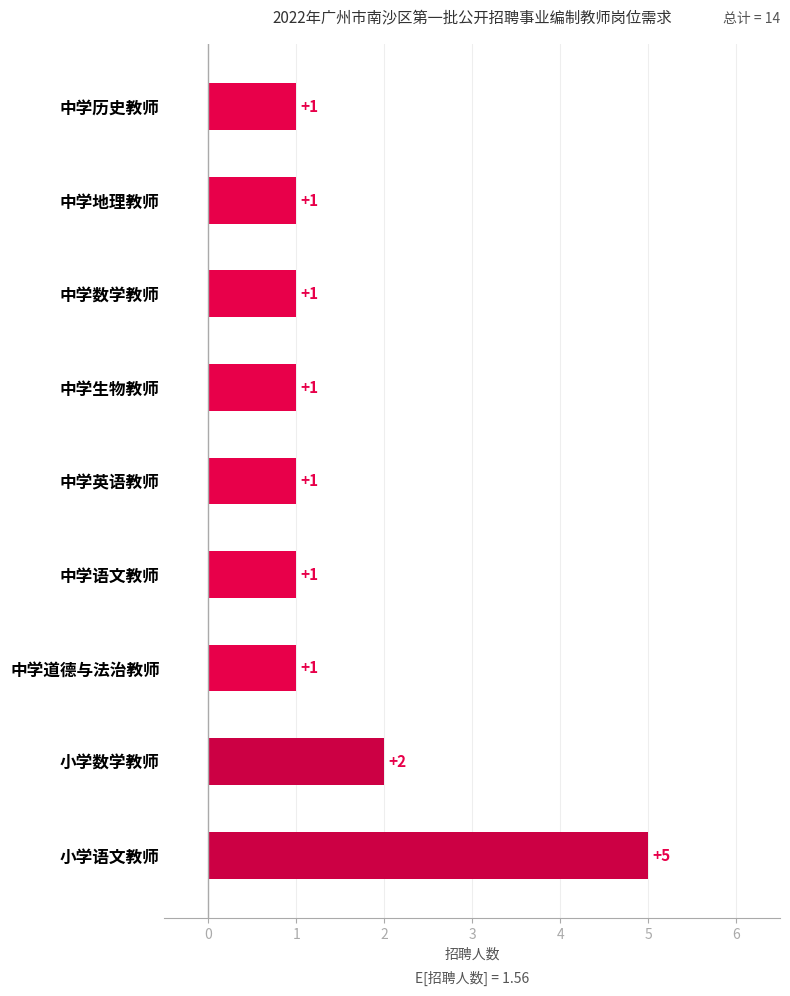

What is the maximum value shown in the chart?

5